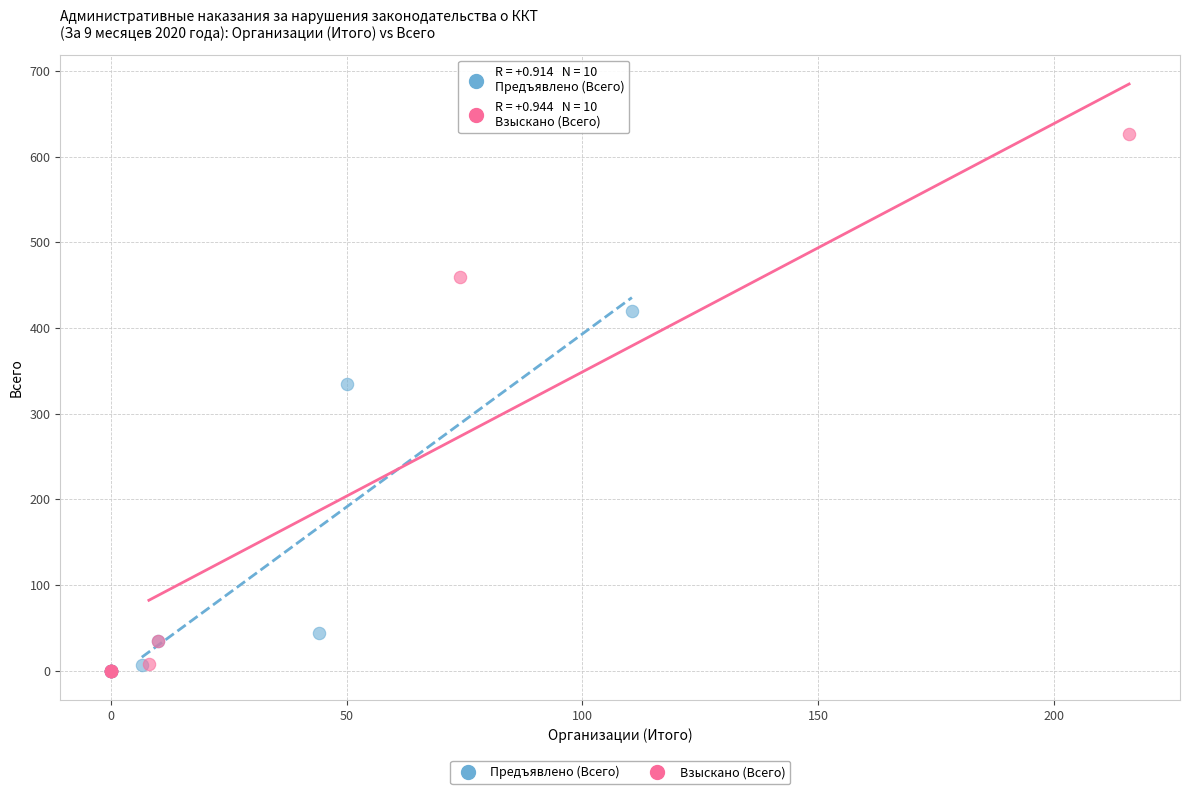

Which series has the largest Y range (max minus min)?

Взыскано (Всего)